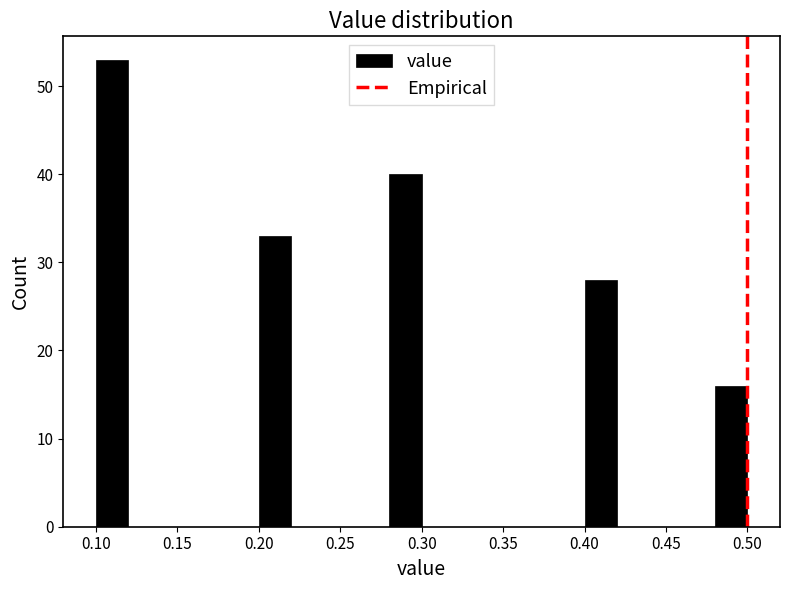

Reading left to right, transcribe this chart: for each bar, give the range it covers on the x-axis and its height. The values are not printed on the chart, so give them approximately, as read against the axis.

0.10 to 0.12: 53
0.12 to 0.14: 0
0.14 to 0.16: 0
0.16 to 0.18: 0
0.18 to 0.20: 0
0.20 to 0.22: 33
0.22 to 0.24: 0
0.24 to 0.26: 0
0.26 to 0.28: 0
0.28 to 0.30: 40
0.30 to 0.32: 0
0.32 to 0.34: 0
0.34 to 0.36: 0
0.36 to 0.38: 0
0.38 to 0.40: 0
0.40 to 0.42: 28
0.42 to 0.44: 0
0.44 to 0.46: 0
0.46 to 0.48: 0
0.48 to 0.50: 16